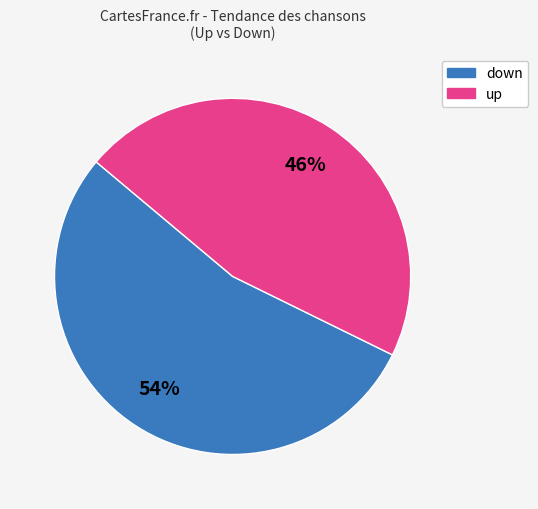

Rank the categories by value from highest to lowest.

down, up